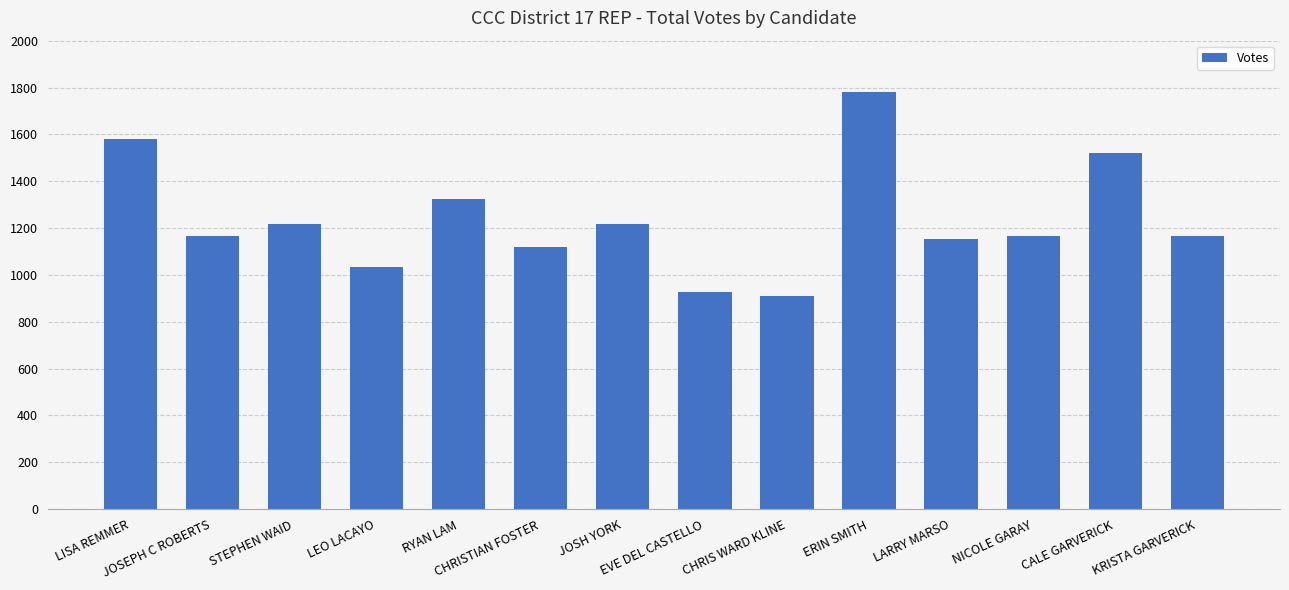

Does the chart contain any negative values?

No